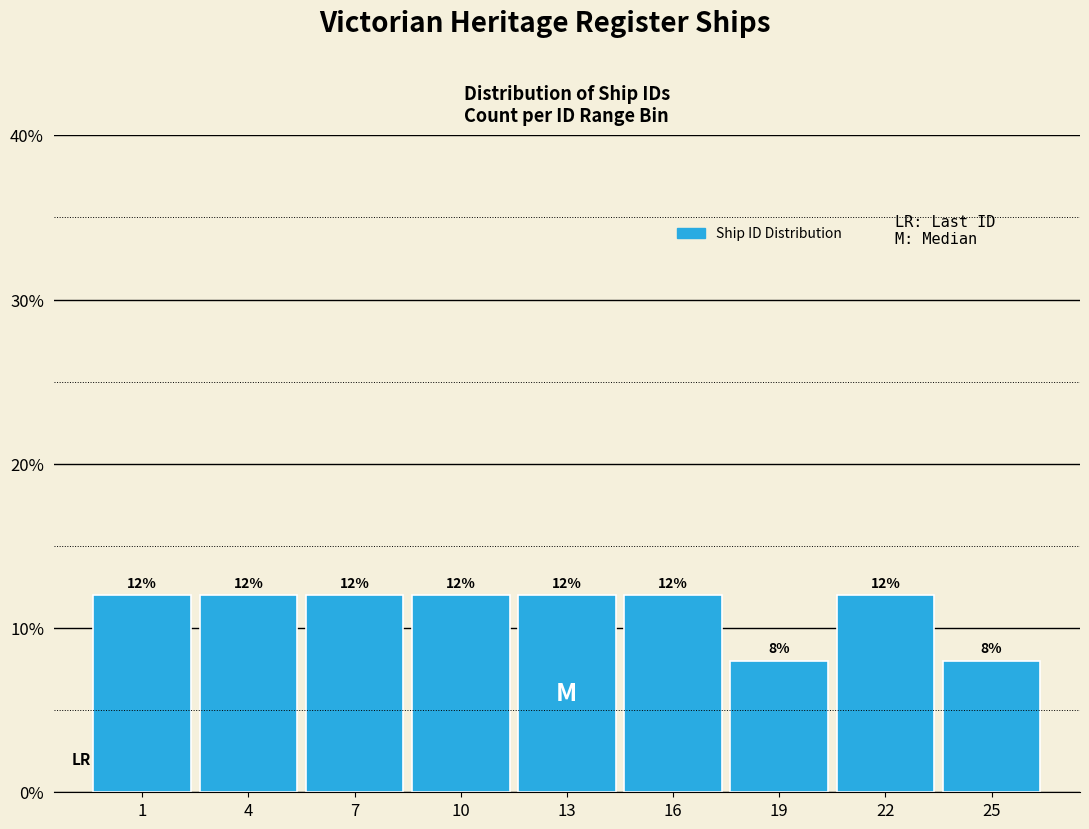

Reading right to left, extract all data points from this chart.

25=8	22=12	19=8	16=12	13=12	10=12	7=12	4=12	1=12